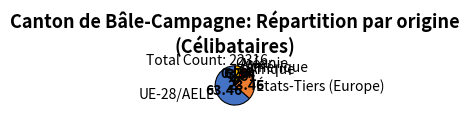

Rank the categories by value from highest to lowest.

UE-28/AELE, États-Tiers (Europe), Asie, Amérique, Afrique, Océanie